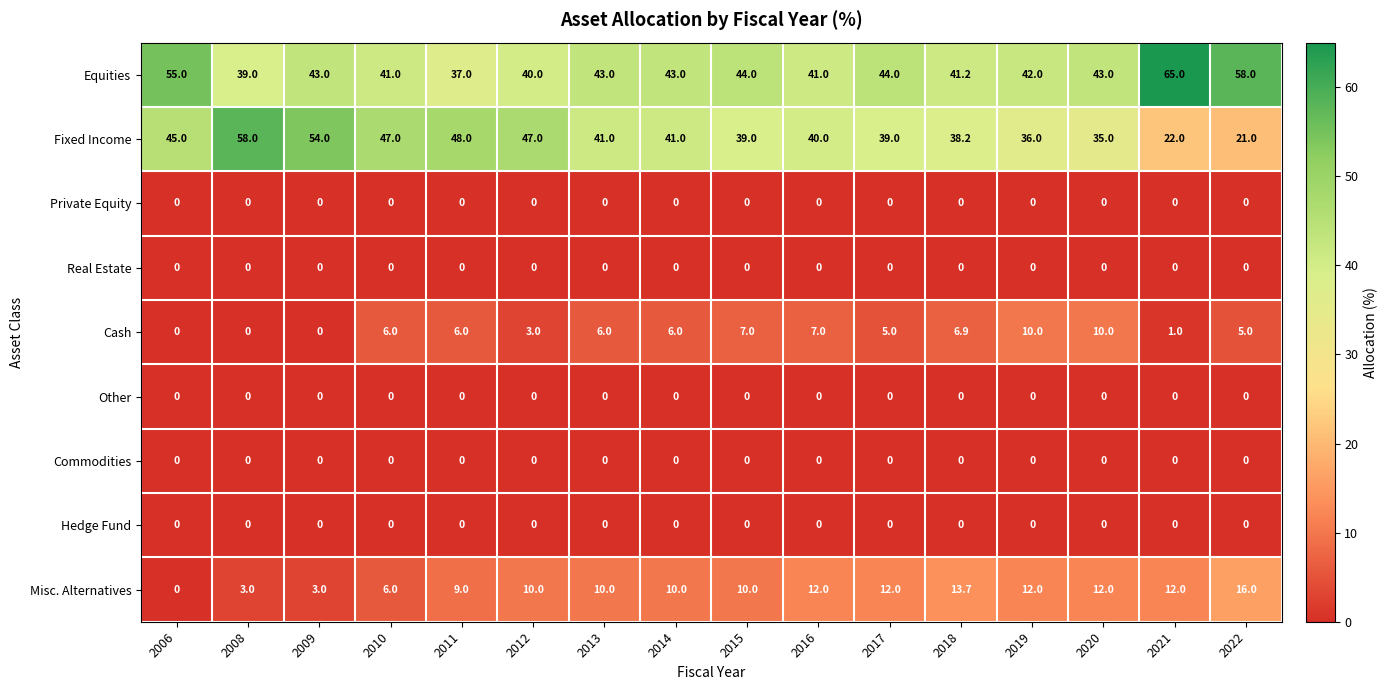

The value of Equities at 2011 is 37.0. True or false?

True